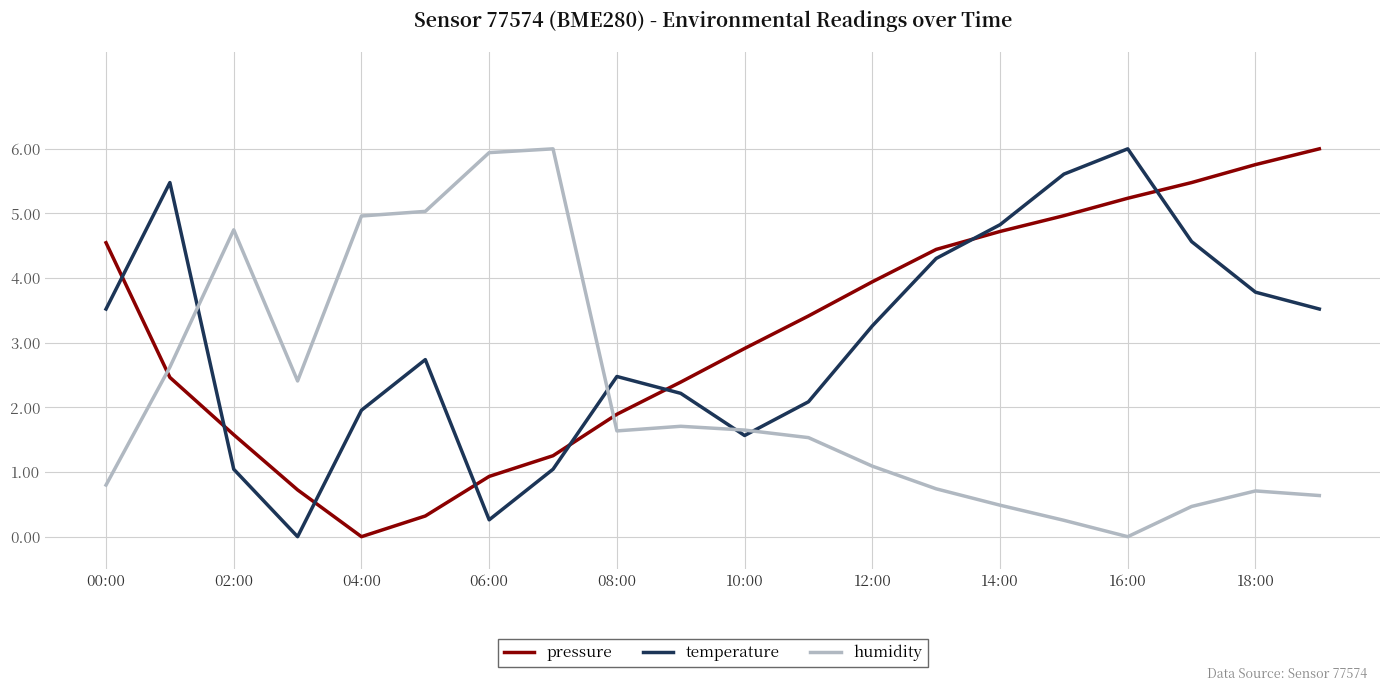

What is the difference between the maximum and minimum values in the pressure series?

6.0